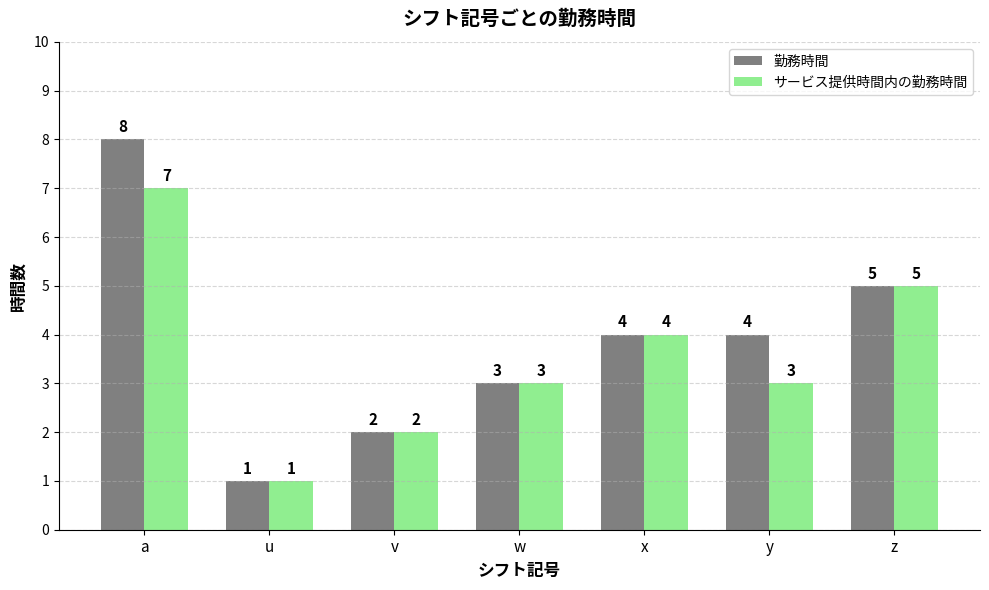

What is the label of the 4th bar from the right?

w